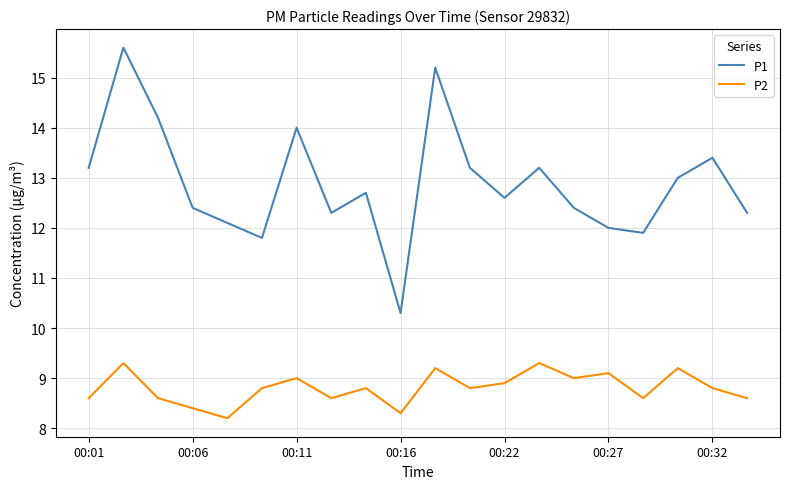

True or false: P1 and P2 intersect in this chart.

False